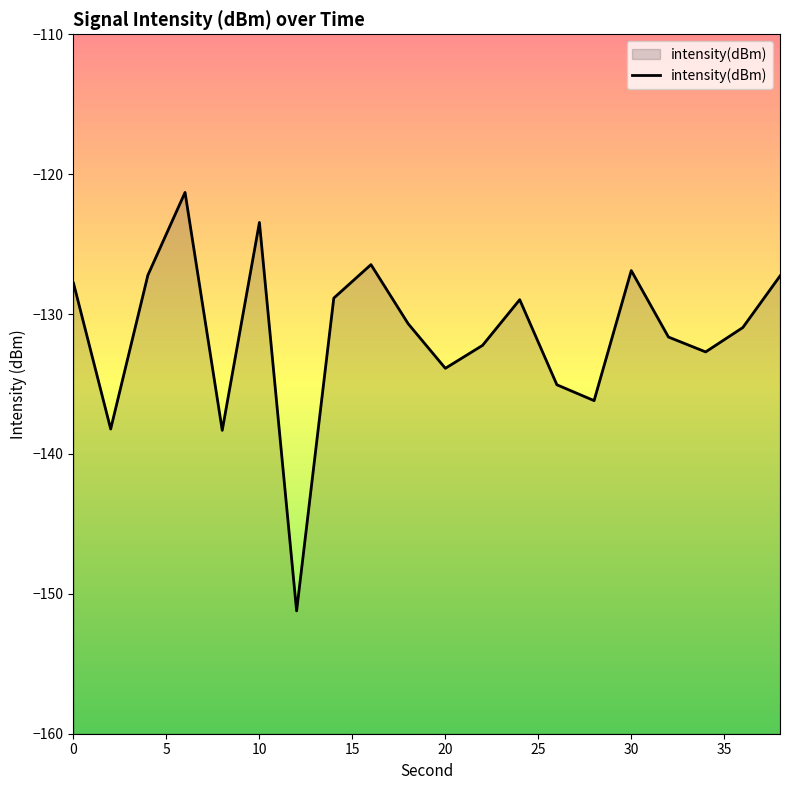

What is the difference between the second highest and minimum values?

27.8